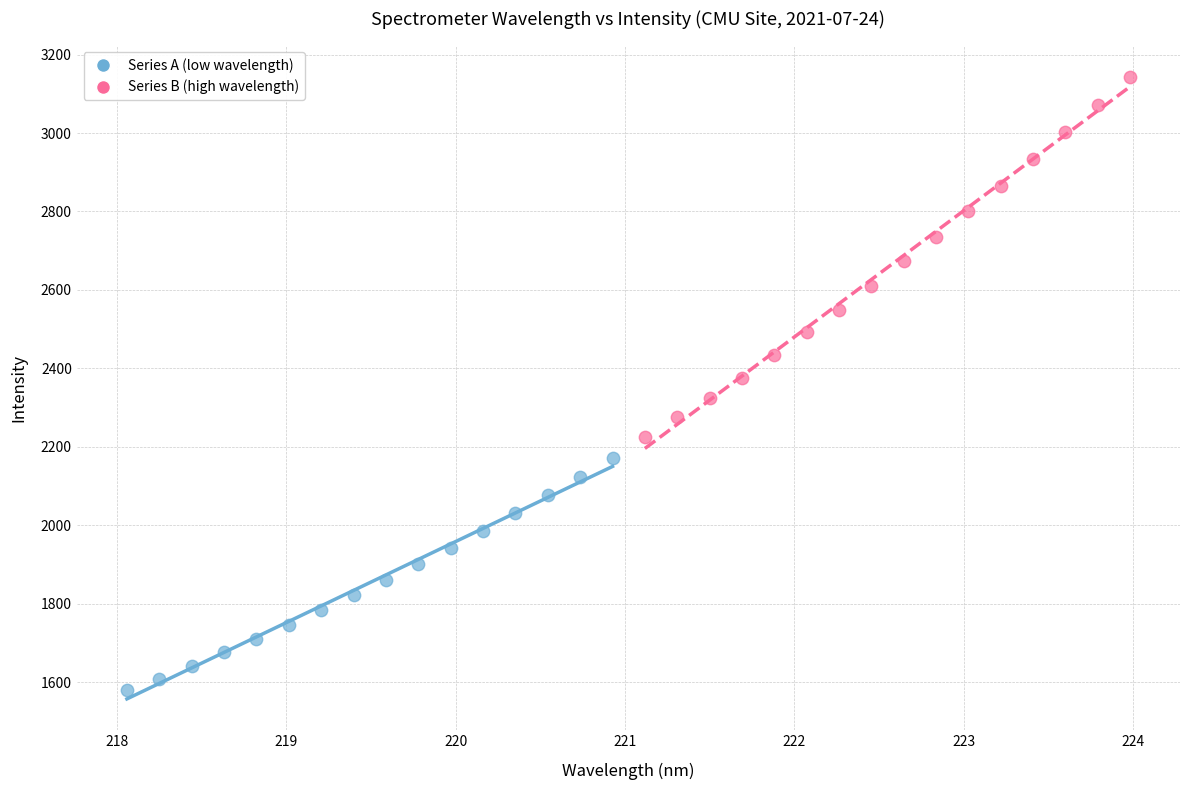

Which series has the largest Y range (max minus min)?

Series B (high wavelength)